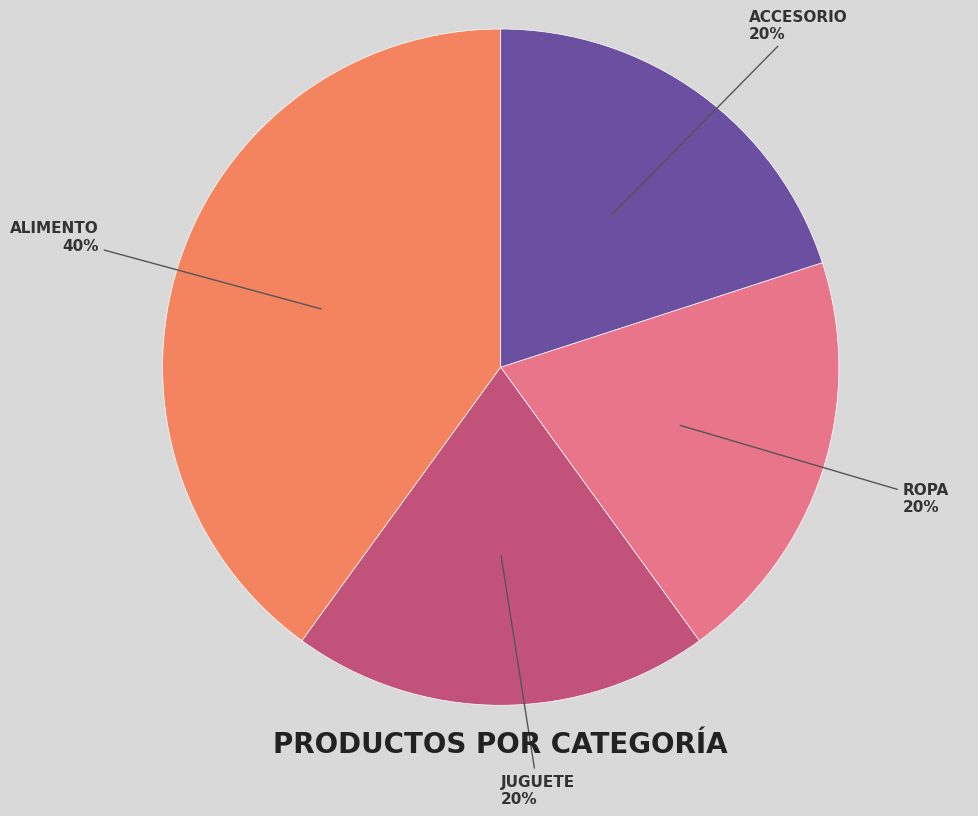

Does any single category account for the majority?

No